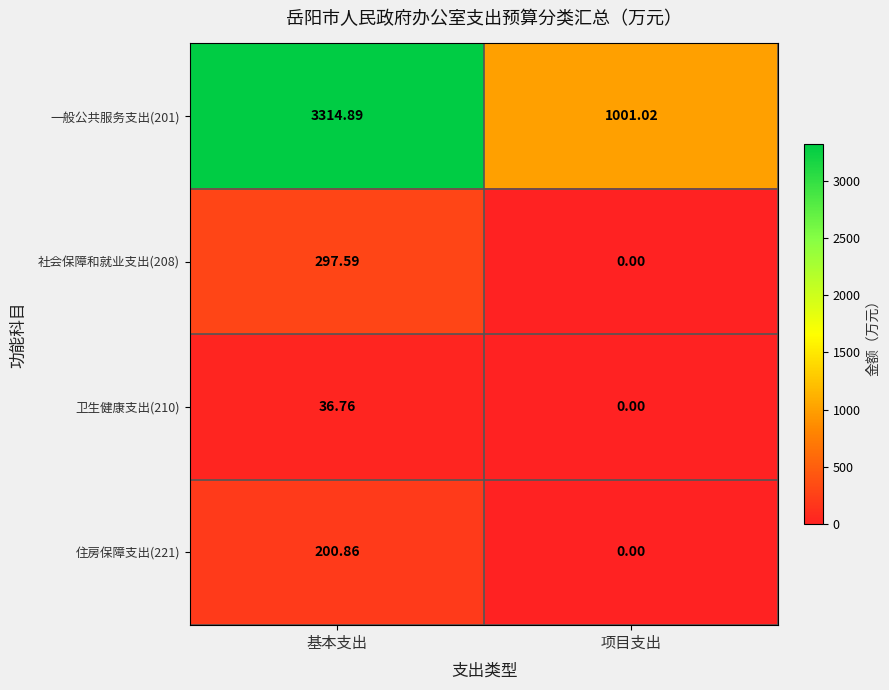

Count the number of categories in the chart.

2